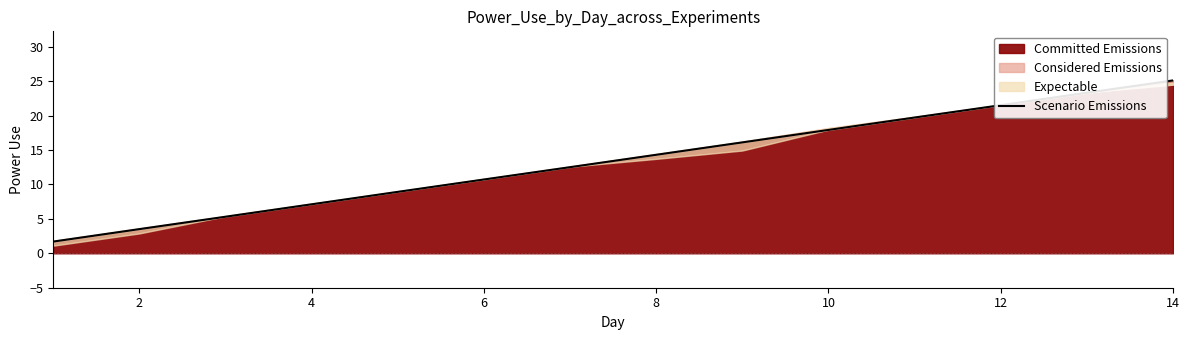

What is the minimum value for Committed Emissions?

1.7